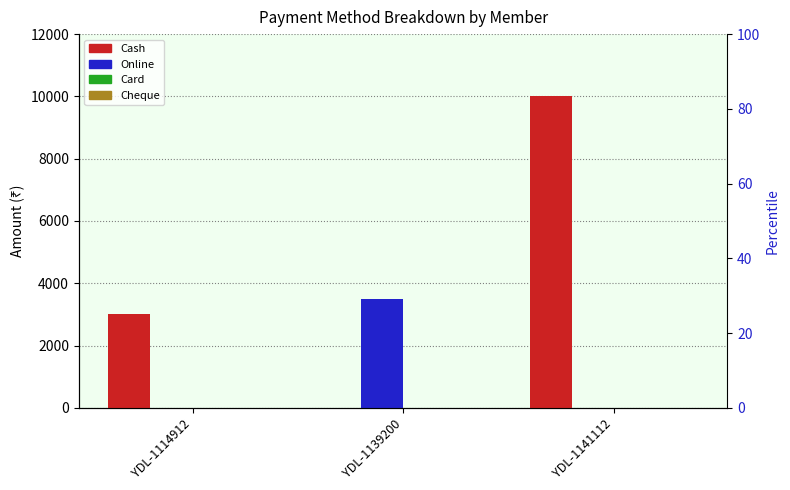

How many categories are shown in the chart?

3